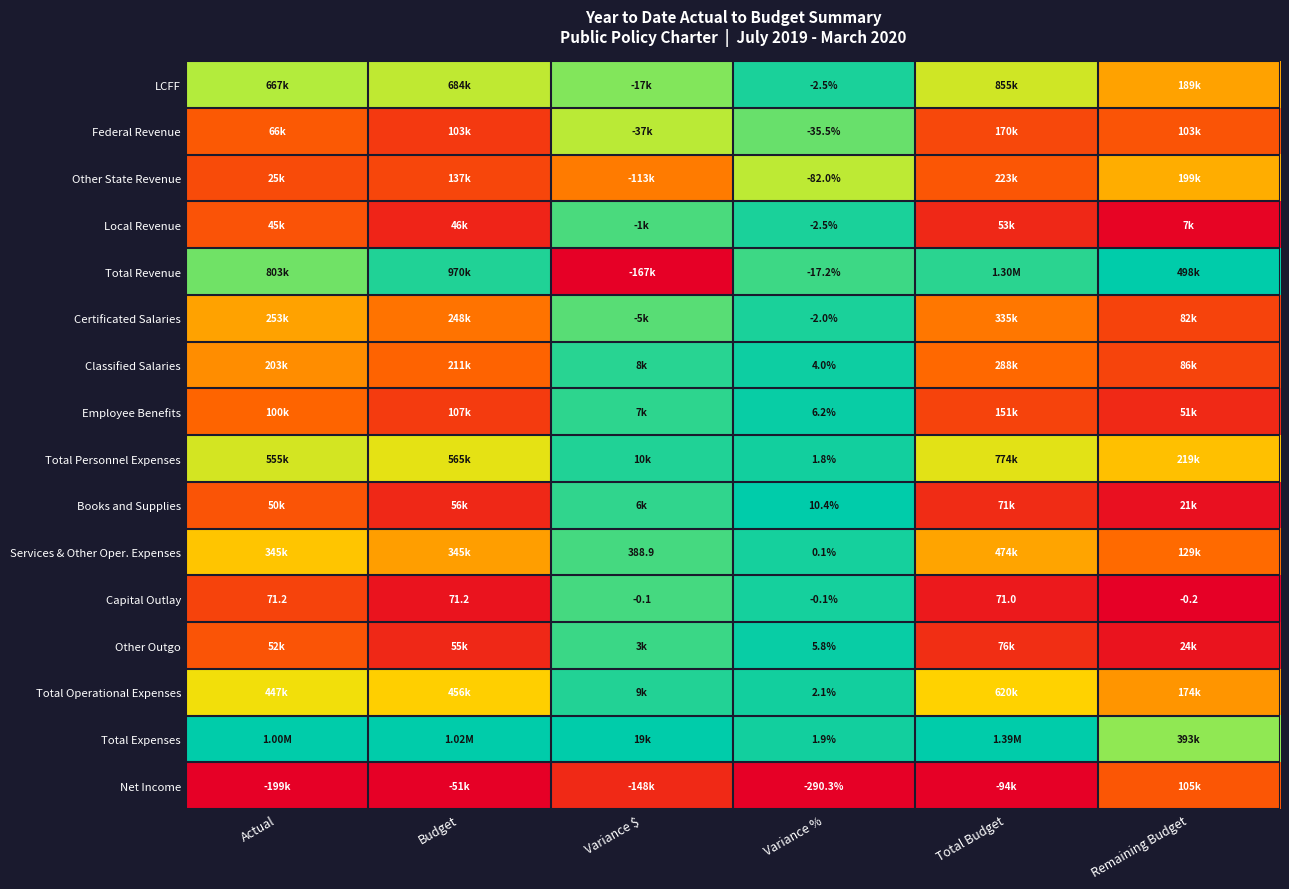

Is the value of Capital Outlay at Actual greater than the value of Employee Benefits at Variance %?

Yes